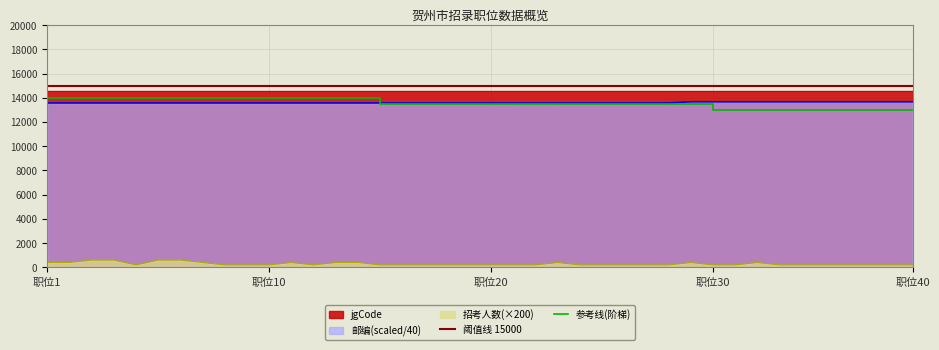

What is the minimum value for 邮编(scaled/40)?

13570.0